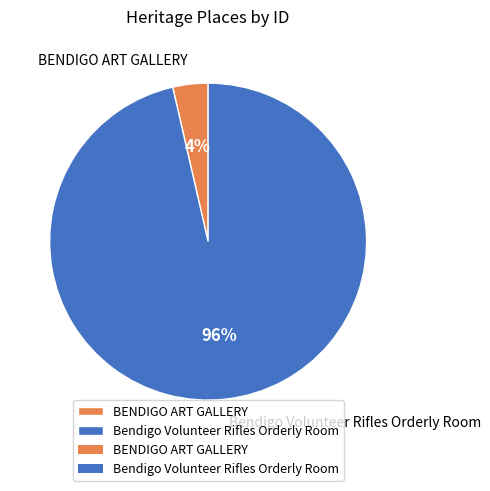

The BENDIGO ART GALLERY slice represents 4% of the pie. True or false?

True